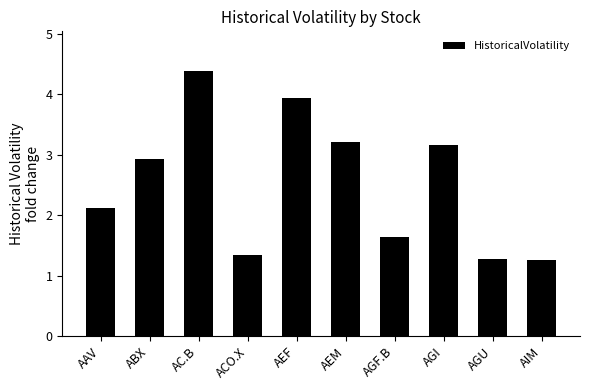

What value does the data have at AEF?

3.9